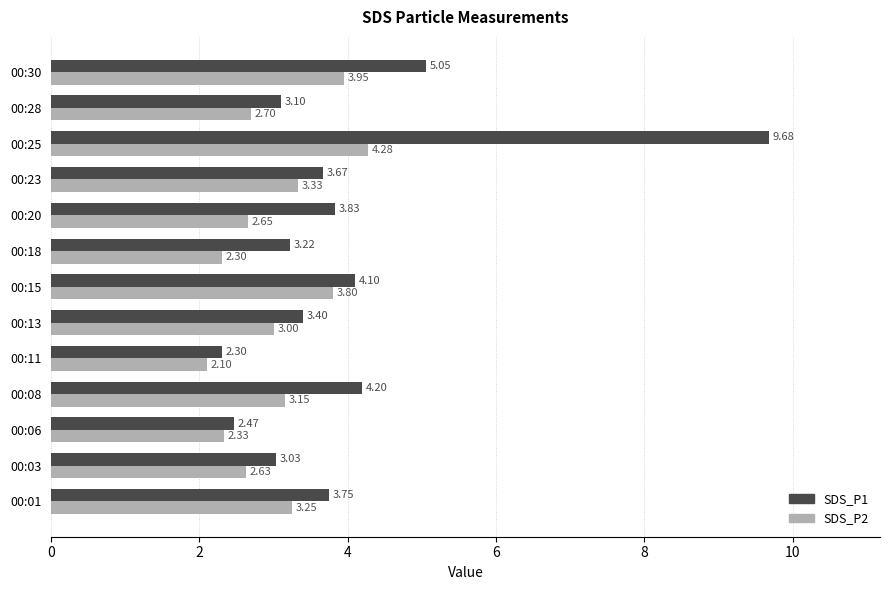

What is the total value across all series at 00:25?

14.0